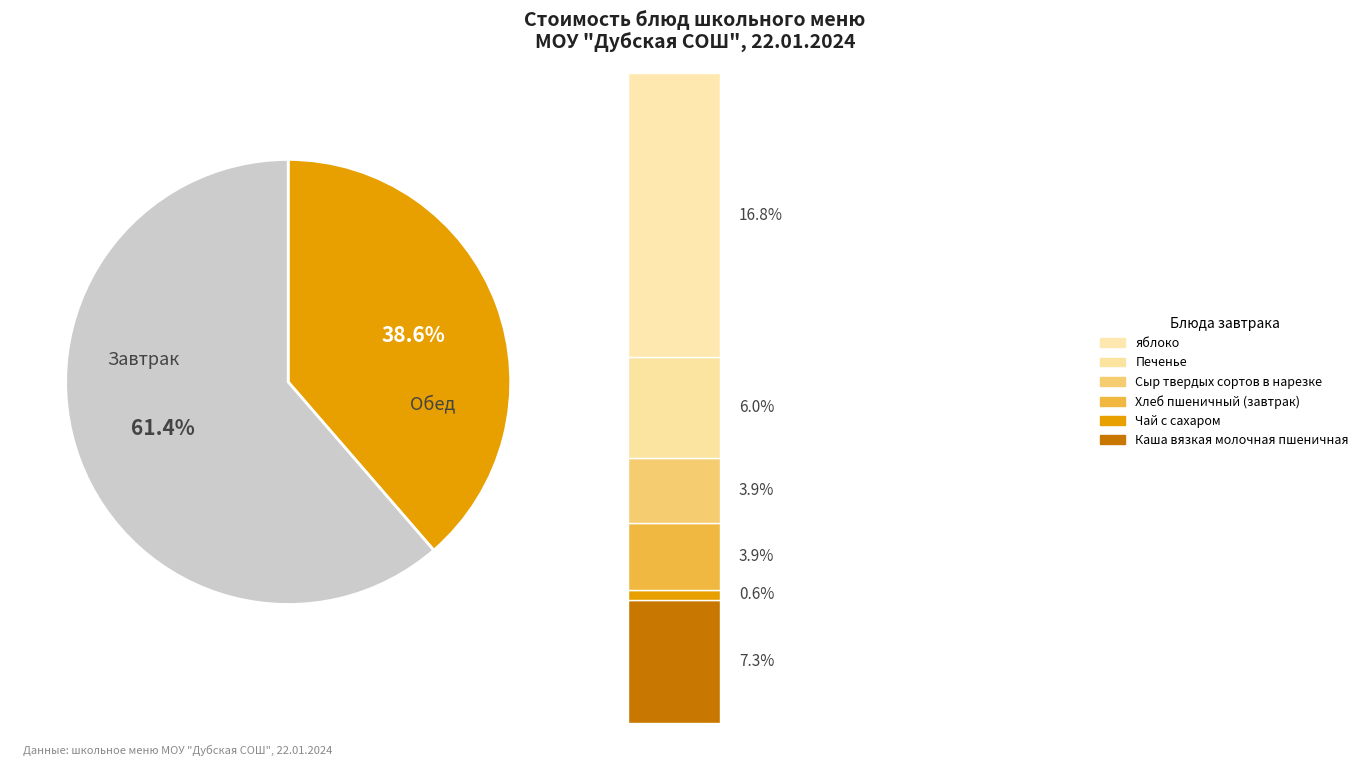

Do Чай с сахаром and Хлеб пшеничный (завтрак) together represent more than half of the pie?

No